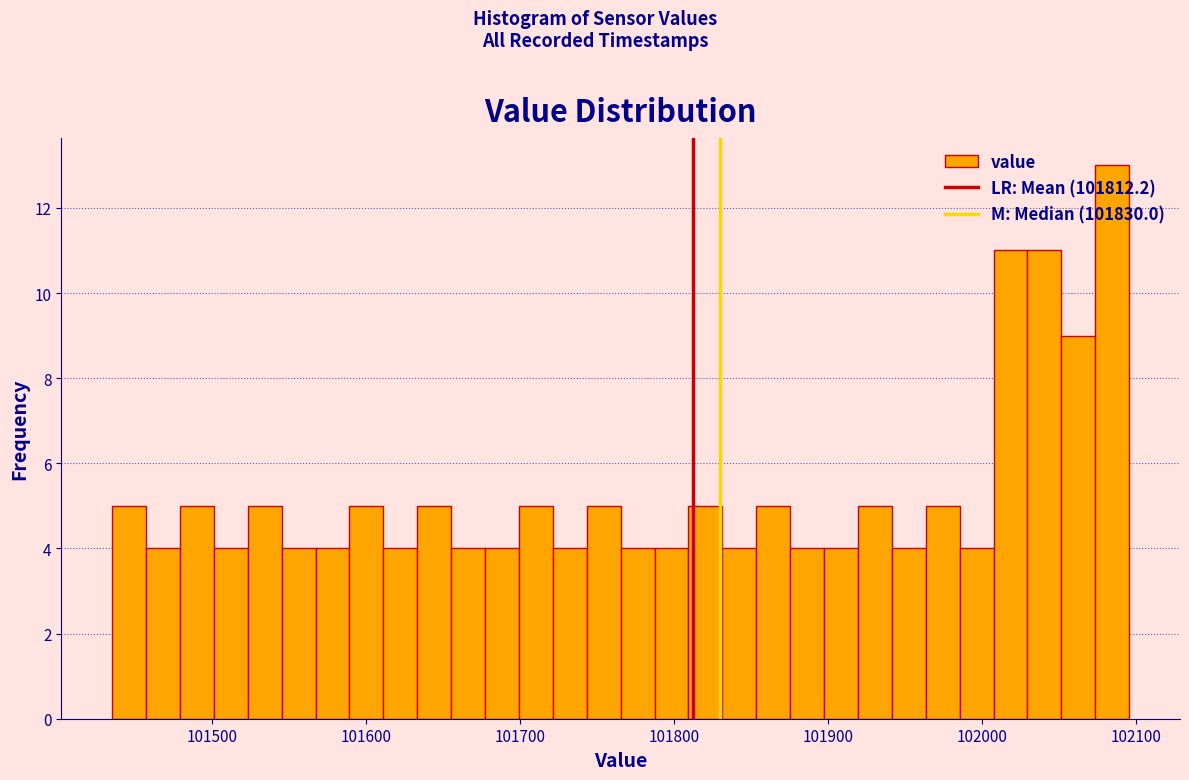

Read against the x-axis, roughly where is the centre of the tallest bar?

102080